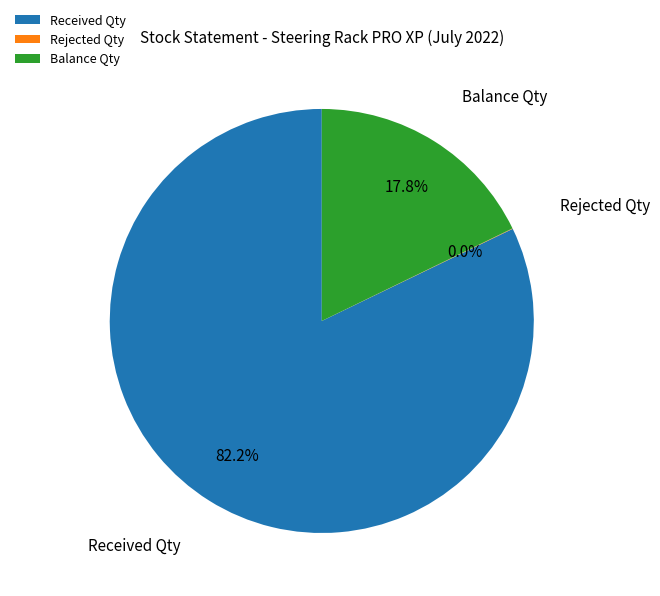

What is the largest slice in the pie chart?

Received Qty